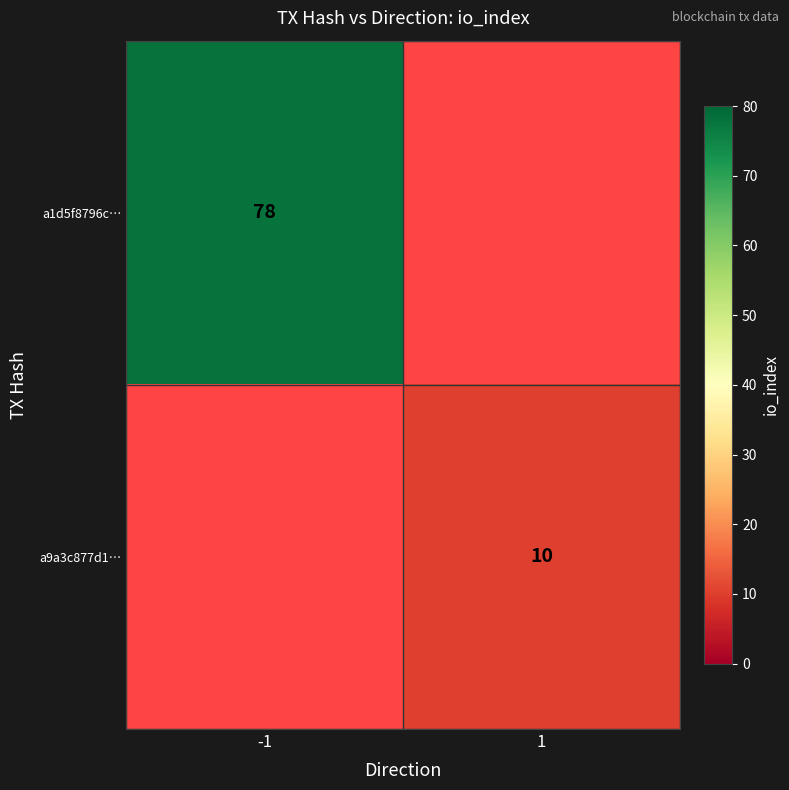

The value of a9a3c877d1… at 1 is 17. True or false?

False